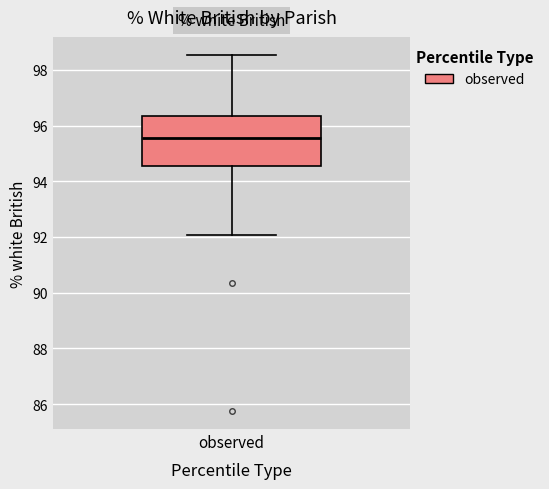

Where does the upper whisker of the box for observed end on the y-axis? The values are not printed on the chart, so give them approximately, as read against the axis.

98.6